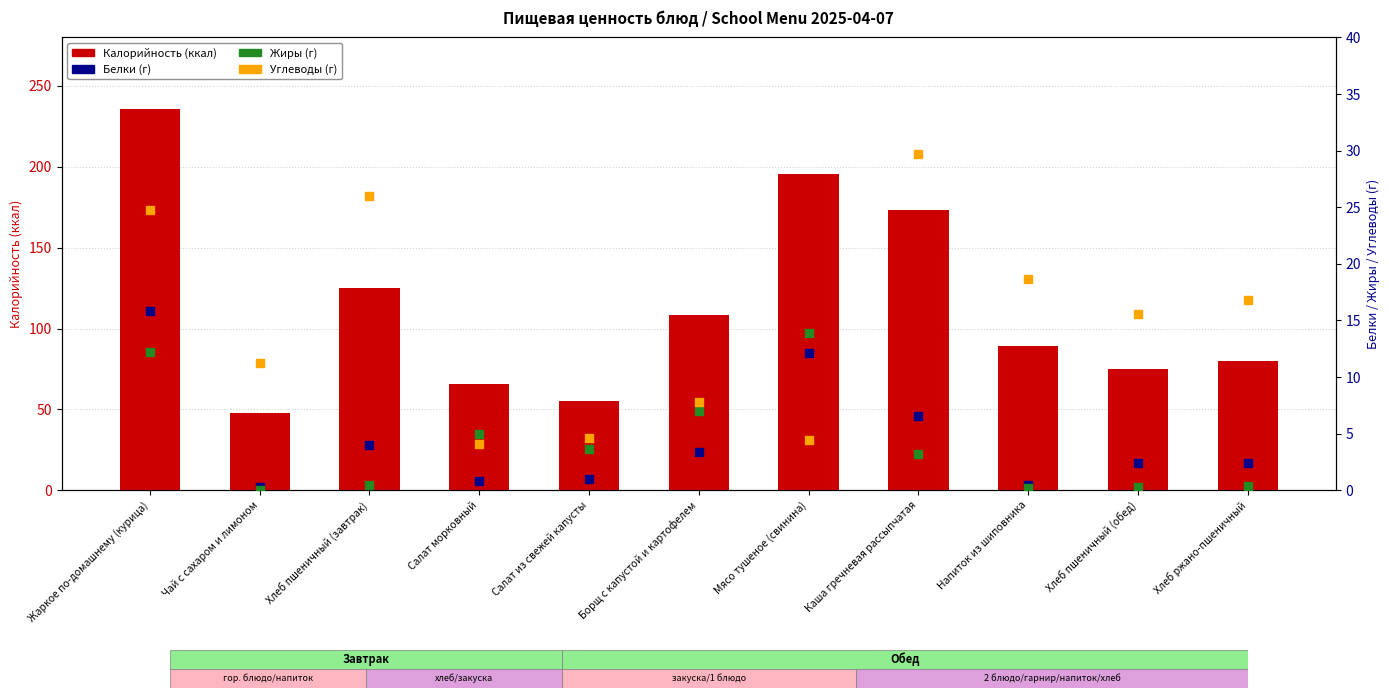

What is the total value across all series at Борщ с капустой и картофелем?

126.7